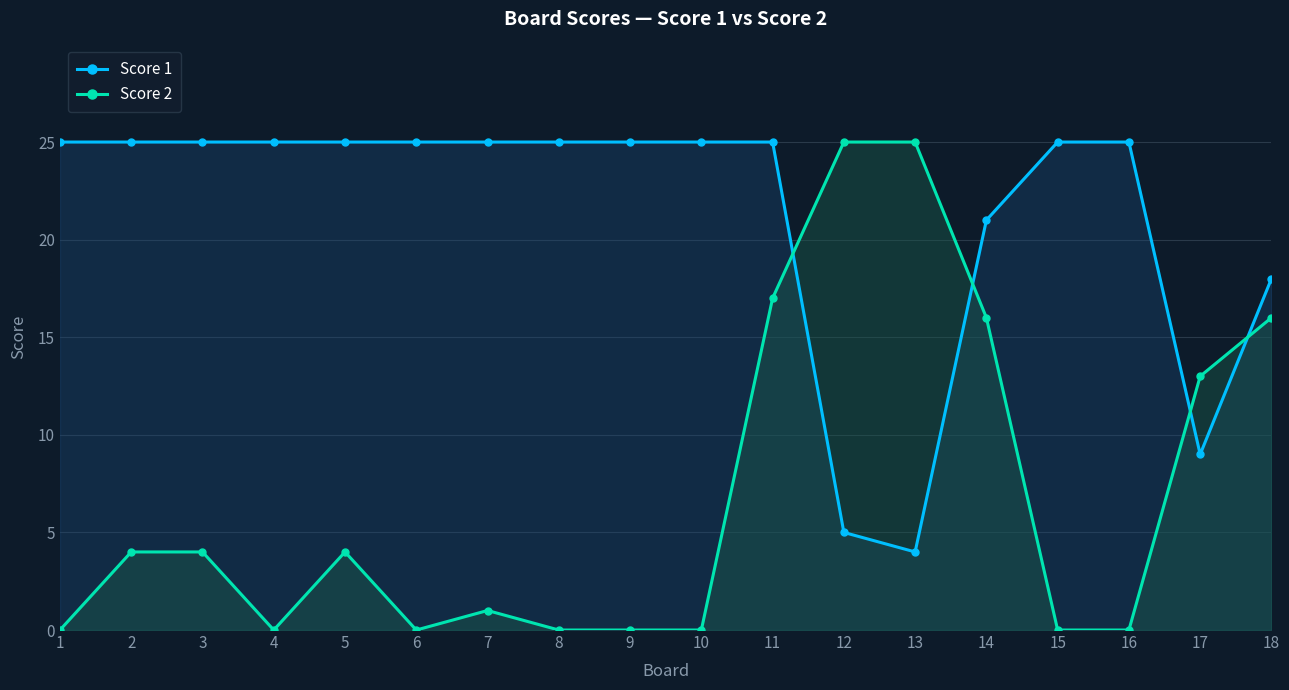

Is it true that Score 1 equals 25 at 7?

True